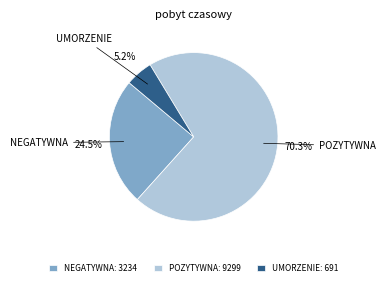

Is NEGATYWNA the majority of the pie?

No